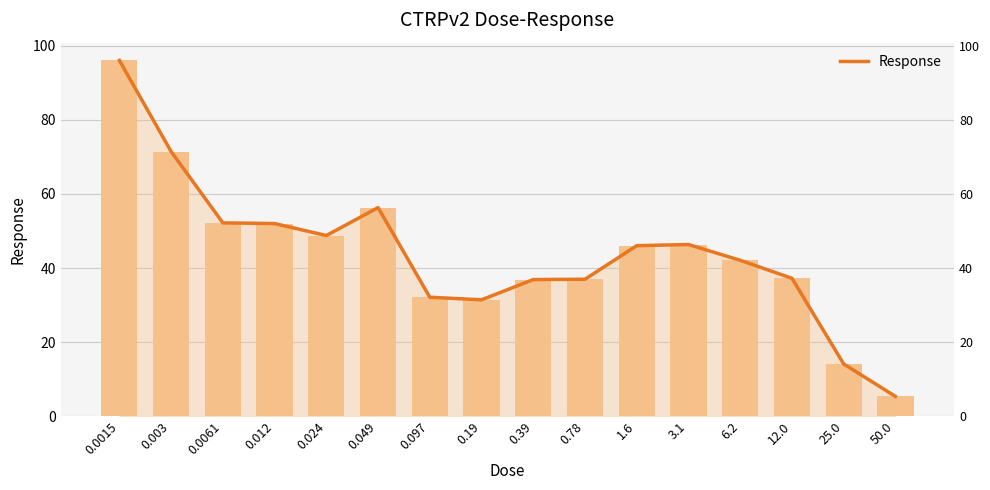

Reading left to right, transcribe all the data shown in this chart.

0.0015=96.0	0.003=71.5	0.0061=52.2	0.012=52.0	0.024=48.8	0.049=56.3	0.097=32.1	0.19=31.4	0.39=36.9	0.78=37.0	1.6=46.0	3.1=46.4	6.2=42.1	12.0=37.2	25.0=14.1	50.0=5.4